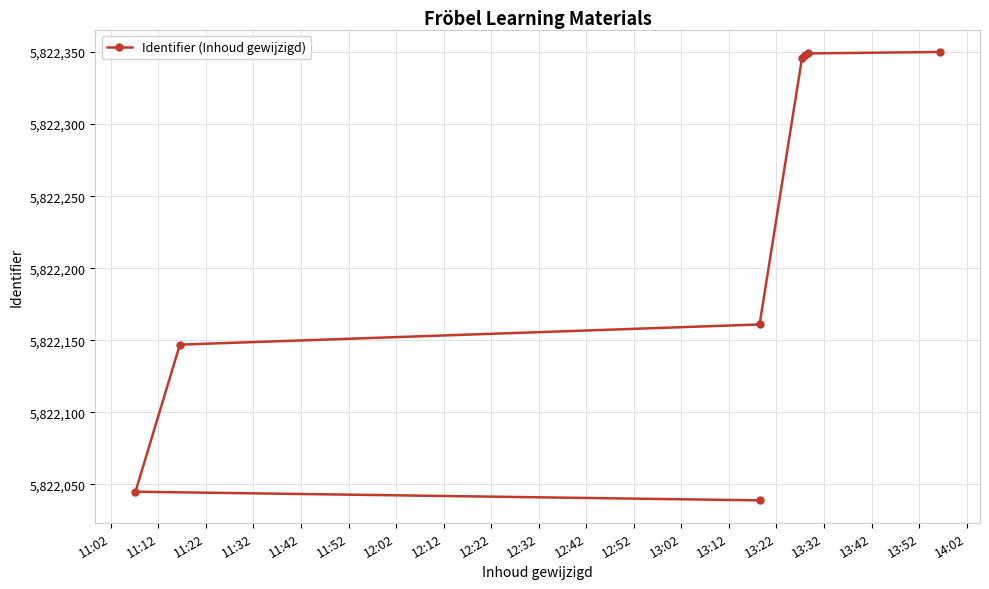

Is this an area chart (filled region under the line)?

No